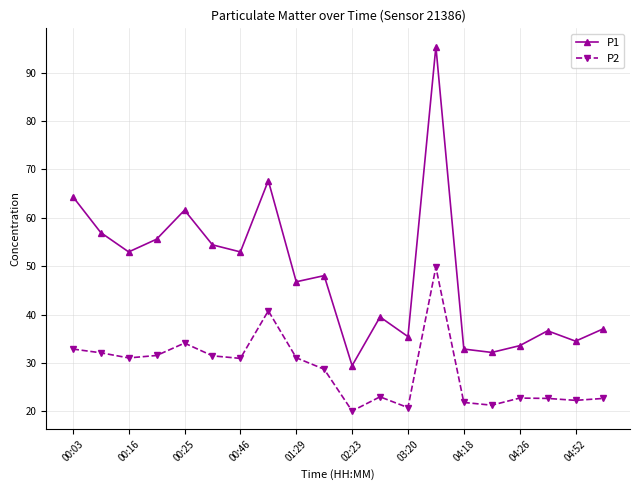

What is the value of the P1 point at the 13th from the left?

35.5